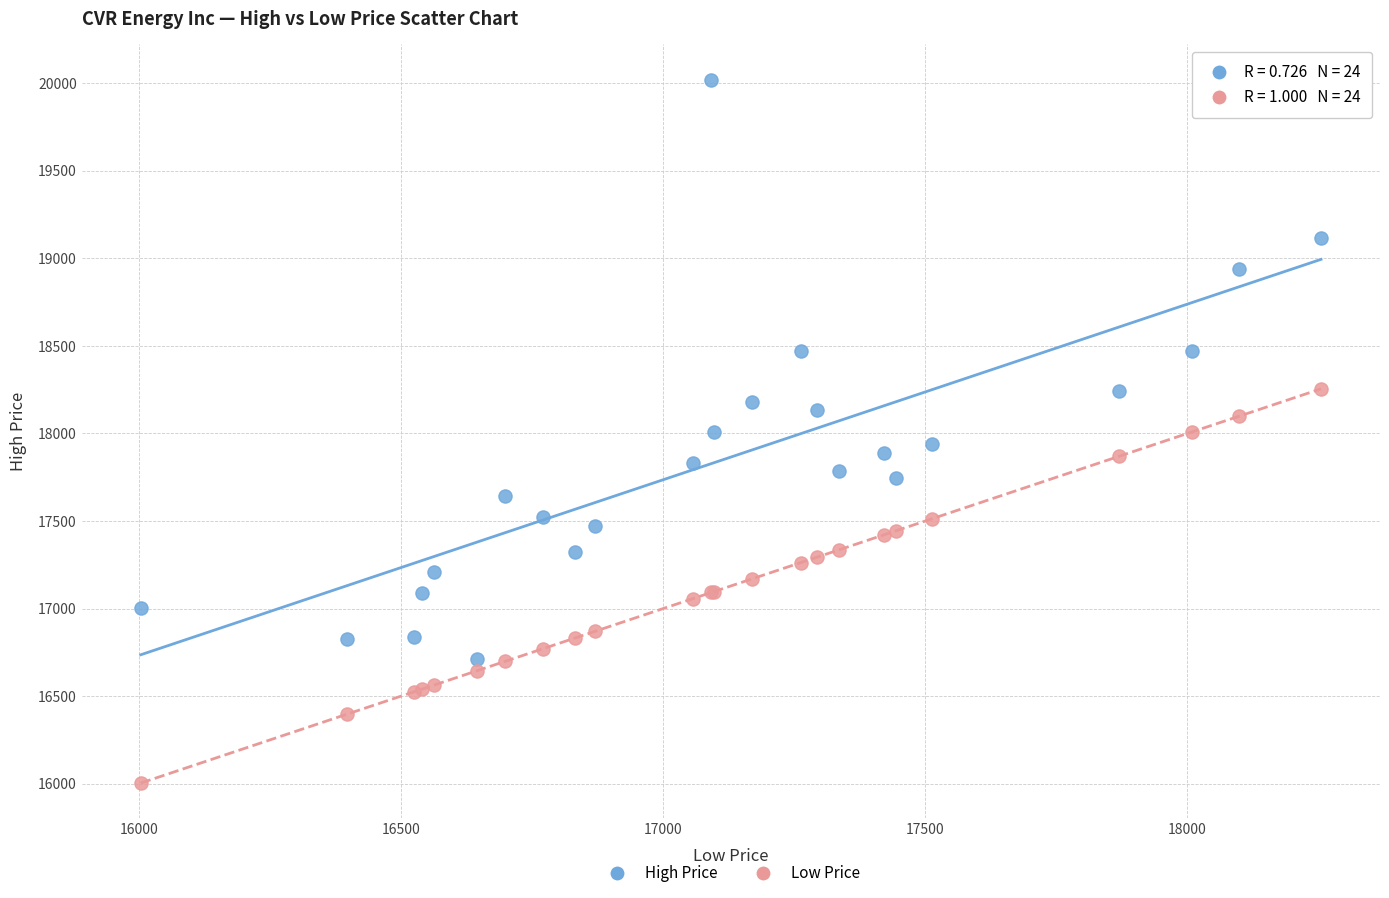

Which series contains the lowest Y value?

Low Price